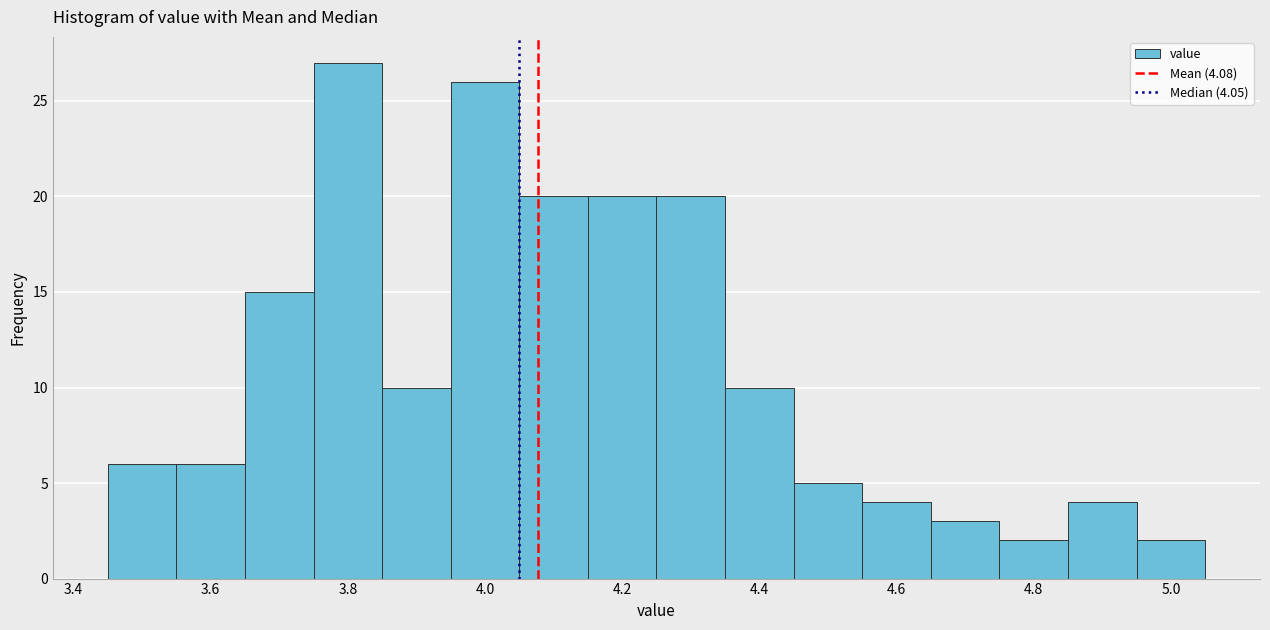

Over which range of the x-axis is the bar tallest?

3.75 to 3.85